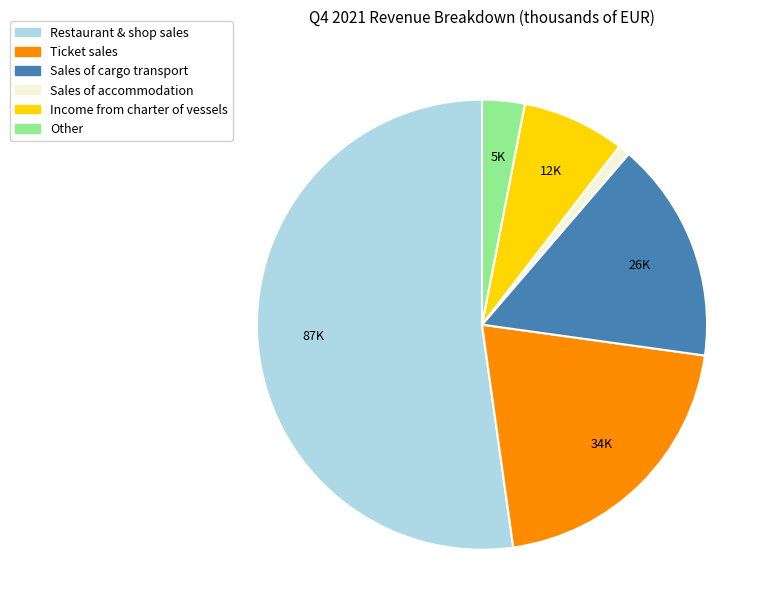

How many segments does this pie chart have?

6